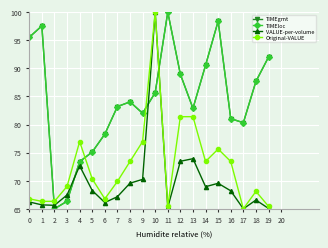

What is the value of the TIMEgmt point at the 2nd from the left?

97.5